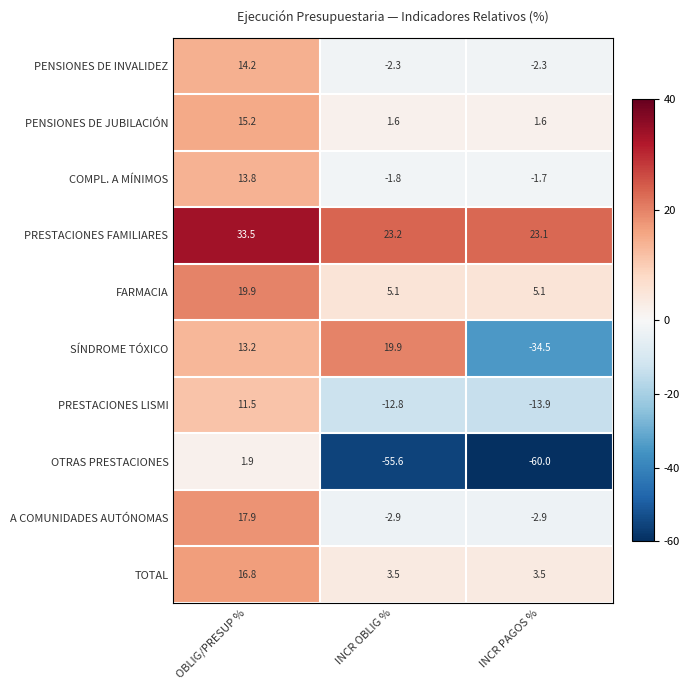

Where is PRESTACIONES FAMILIARES nearest to the value 28?

INCR OBLIG %